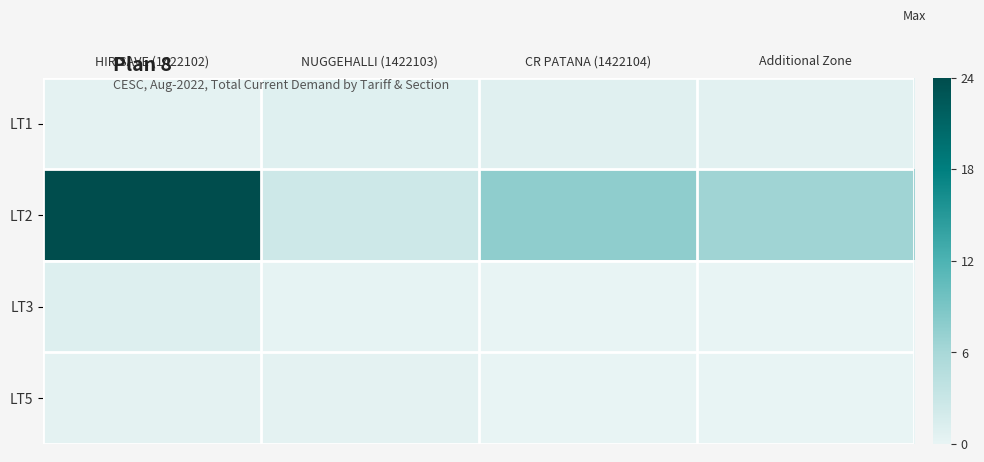

At how many categories does at least one series exceed 316830?

3